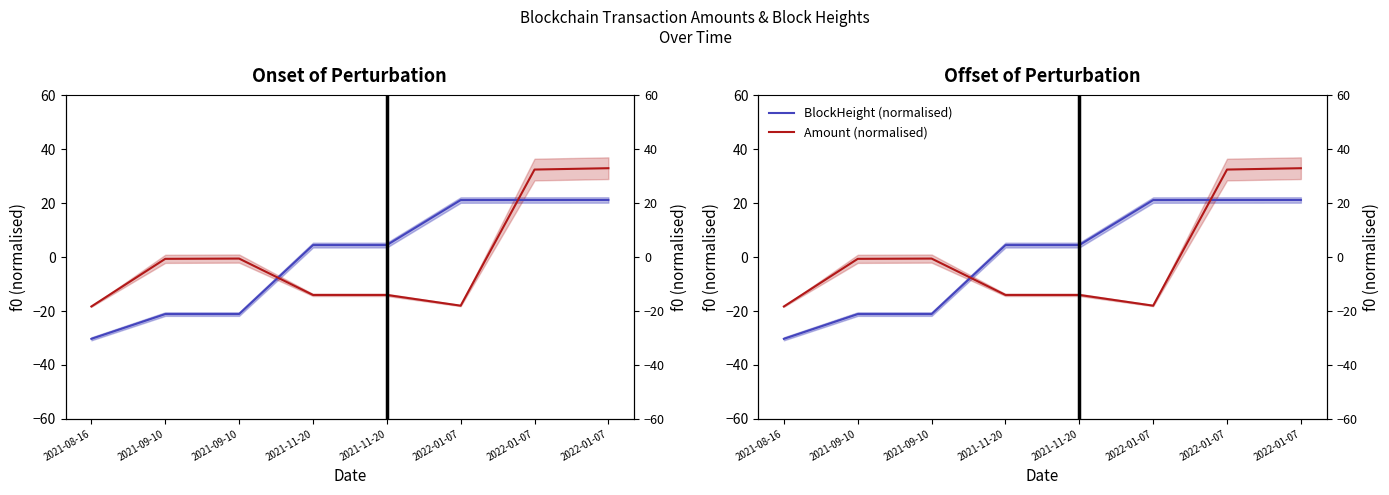

Where do Amount (normalised) and BlockHeight (normalised) first cross each other?

2021-09-10 and 2021-11-20